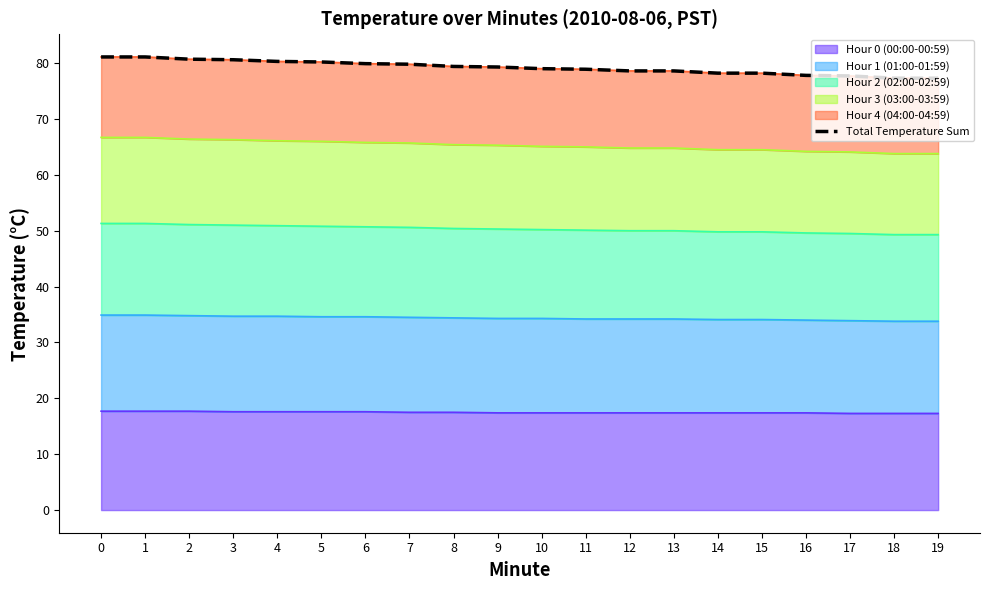

What is the change in value from 3 to 4?

-0.3